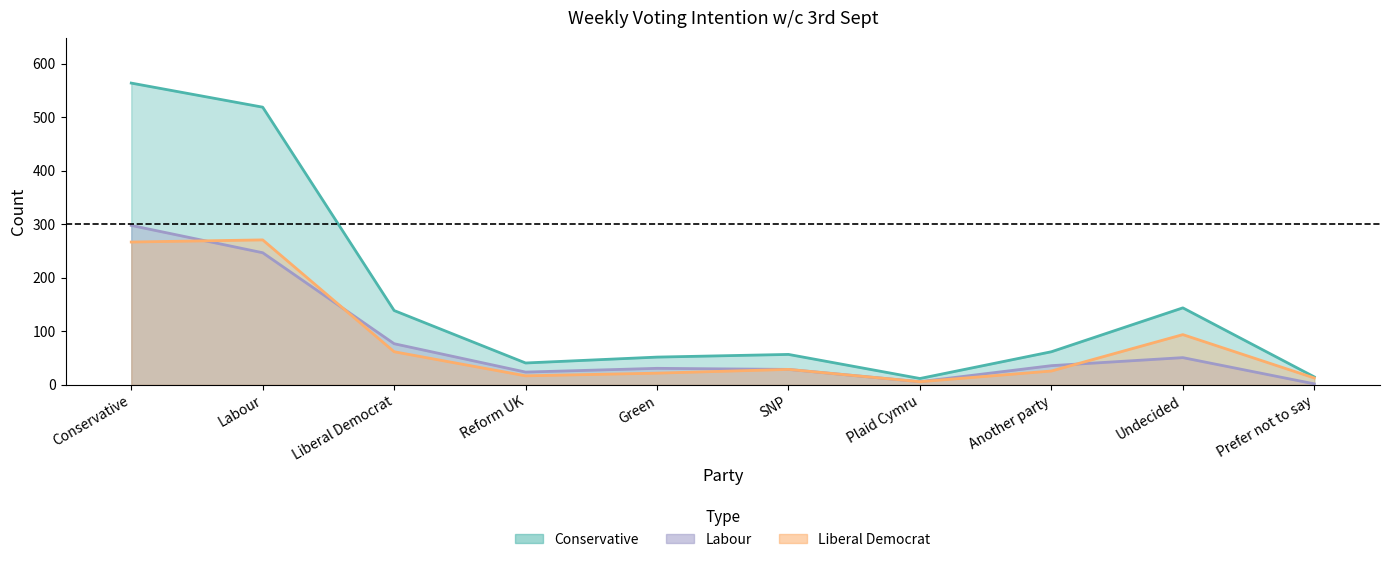

How many distinct data groups are displayed?

3